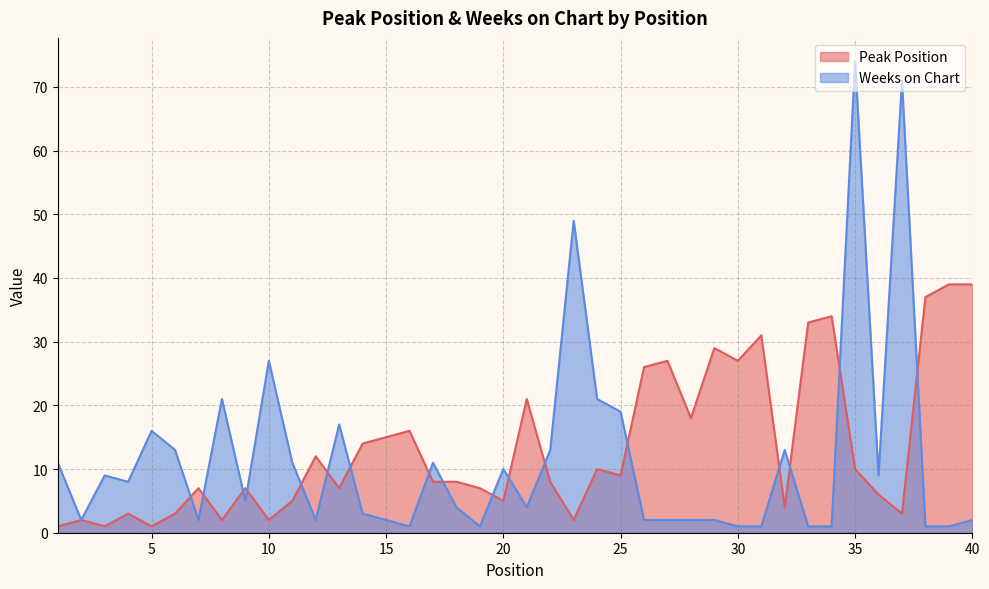

What is the difference between the Weeks on Chart values at 9 and 1?

6